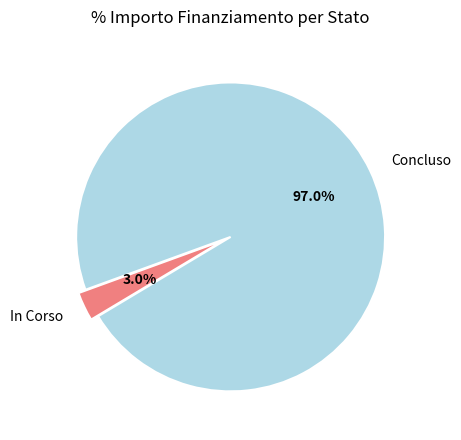

What portion of the pie excludes In Corso?

97.0%